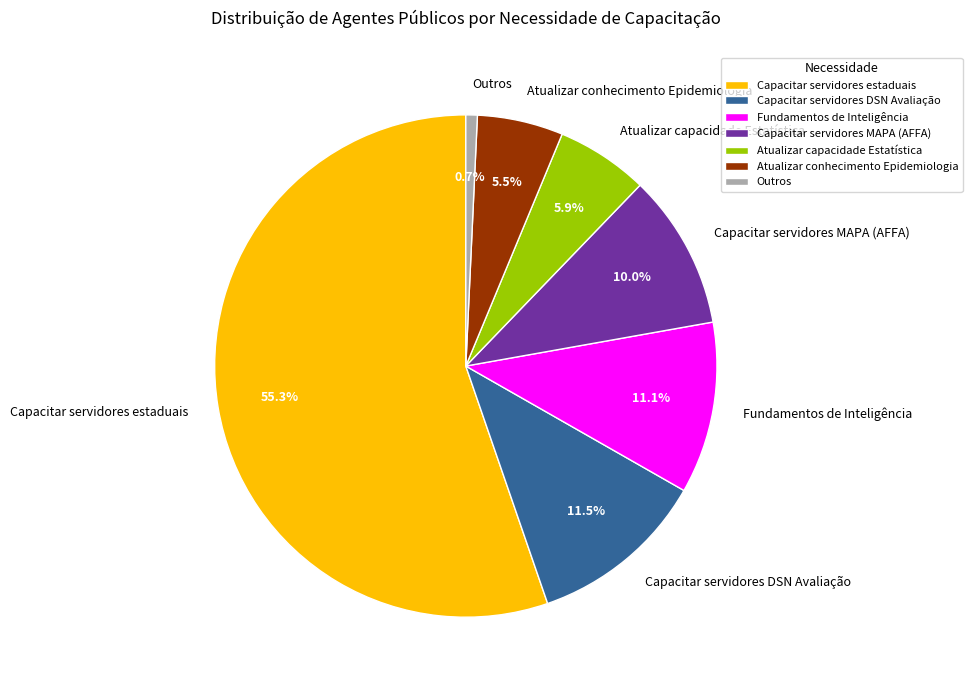

Which category accounts for the majority?

Capacitar servidores estaduais